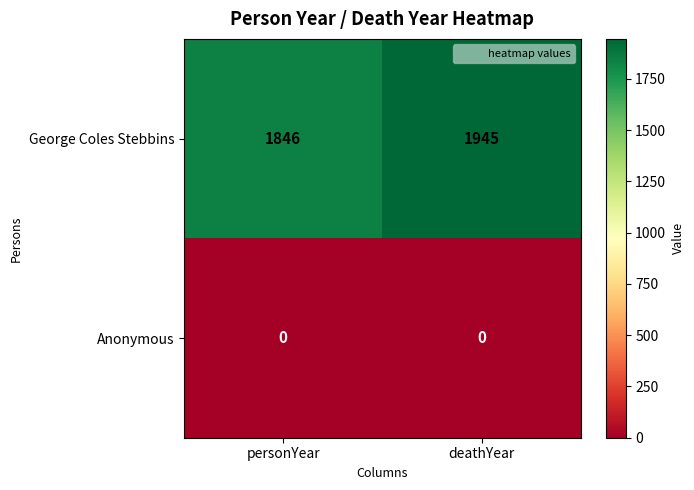

Which series has the largest total across all categories?

George Coles Stebbins